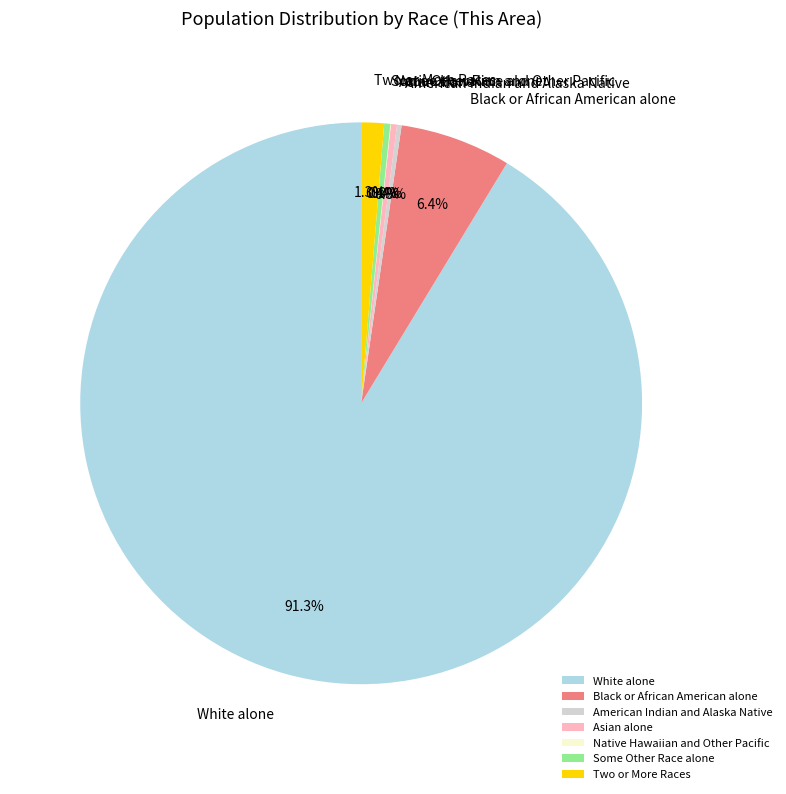

What percentage is the Two or More Races slice, to the nearest percent?

1%